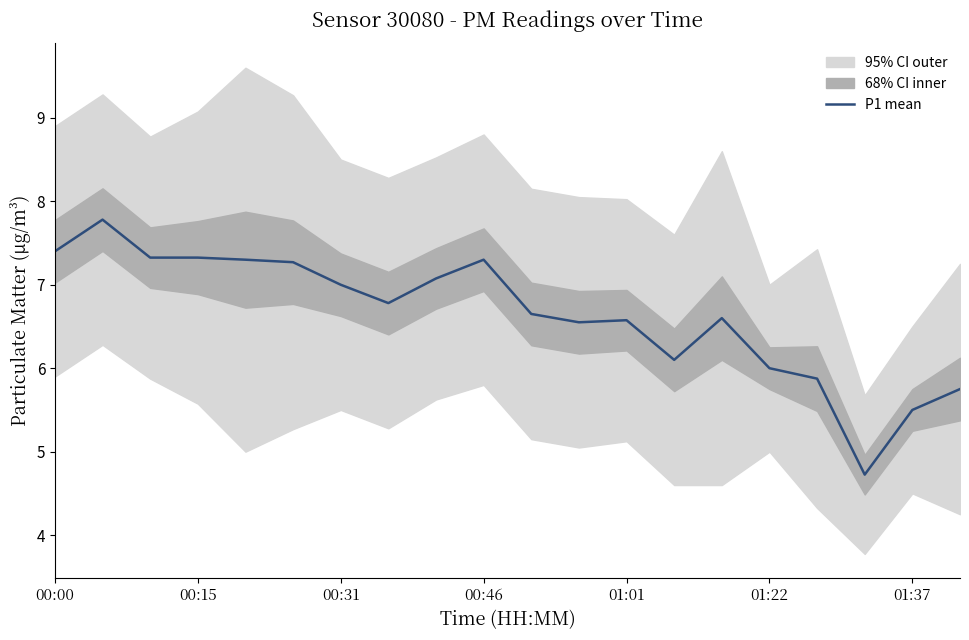

The P1 mean series shows 10.1 at 01:22. True or false?

False